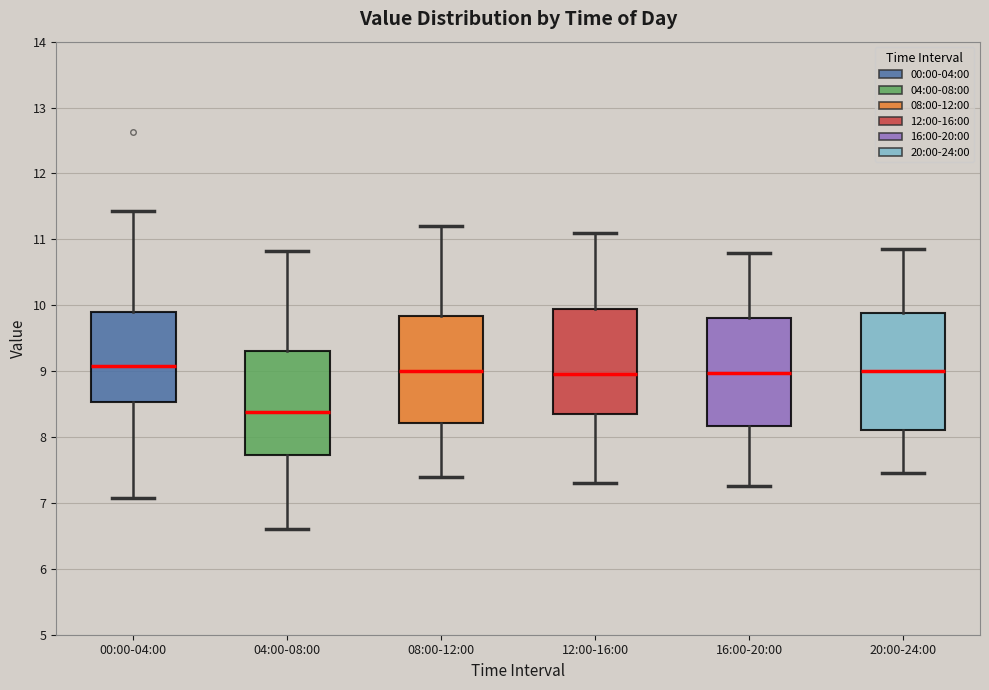

Where is the lower edge of the box for 12:00-16:00 on the y-axis? The values are not printed on the chart, so give them approximately, as read against the axis.

8.4